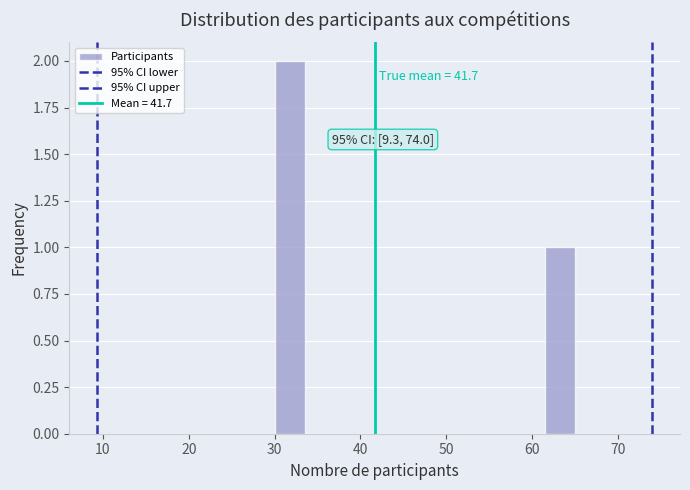

Read against the x-axis, roughly where is the centre of the tallest bar?

32